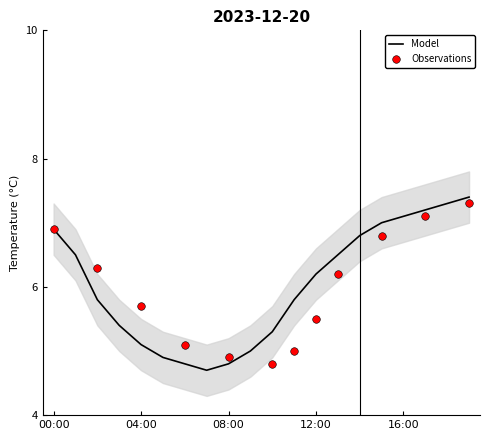

What is the change in value from 09:00 to 10:00?

+0.3